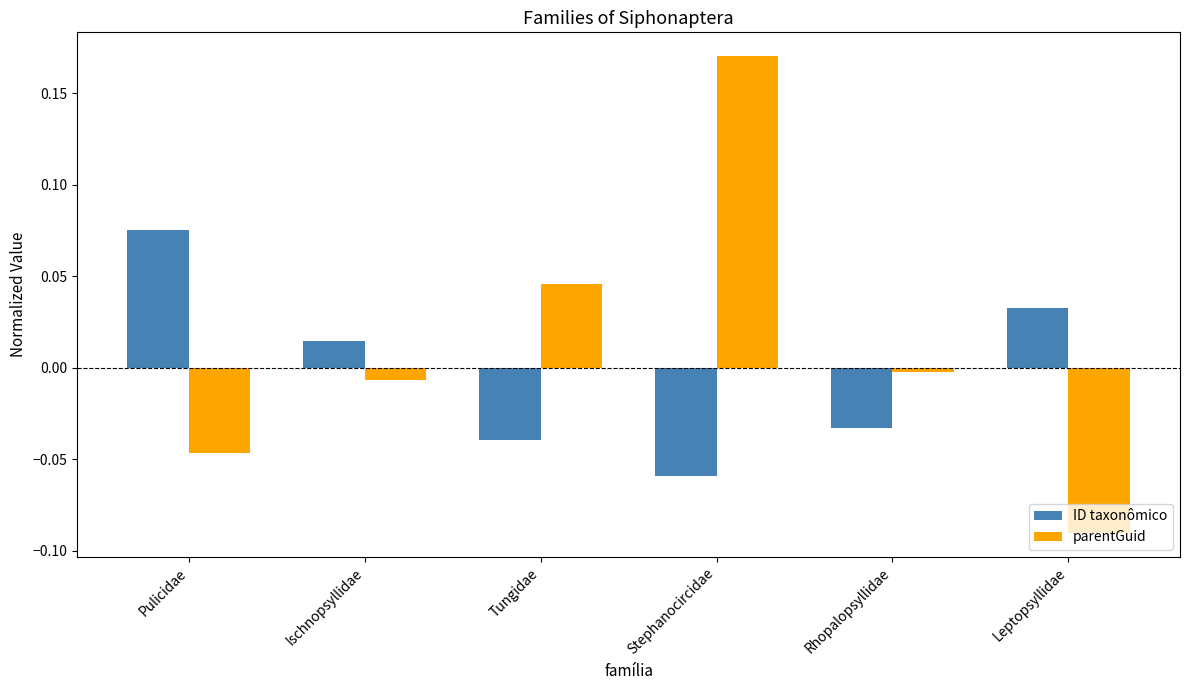

At which label does ID taxonômico reach its peak?

Pulicidae